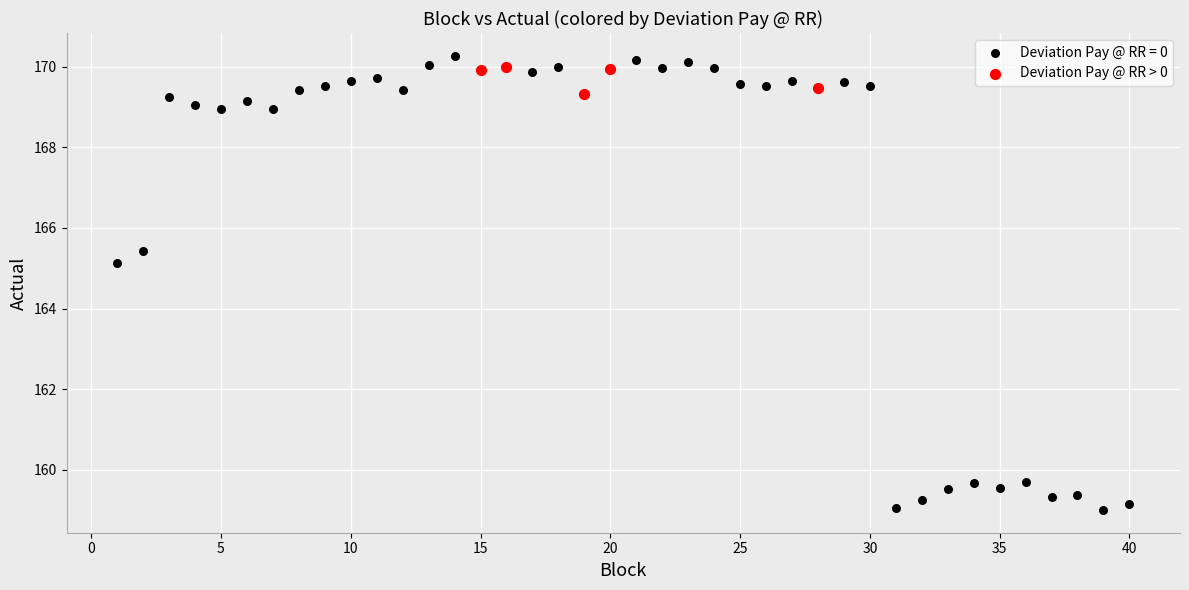

Which series has the largest Y range (max minus min)?

Deviation Pay @ RR = 0